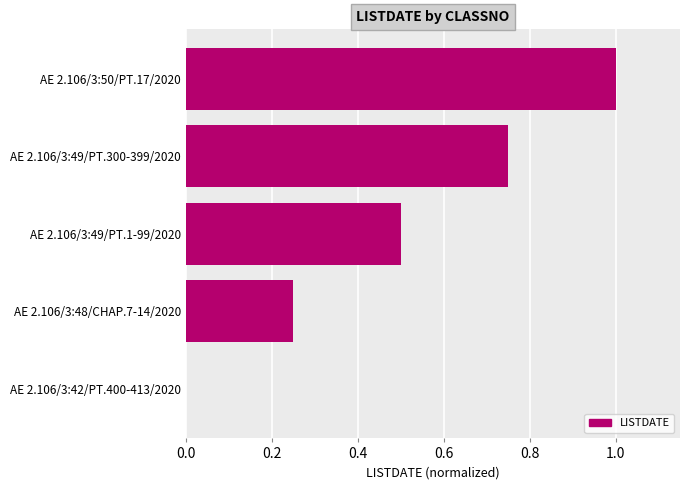

How many categories are shown in the chart?

5